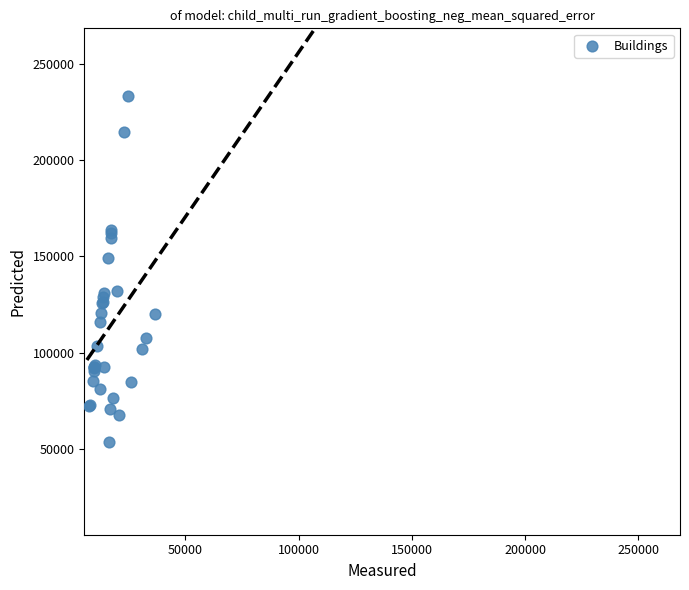

What Y value in the scatter plot is closest to 143456?

148876.2